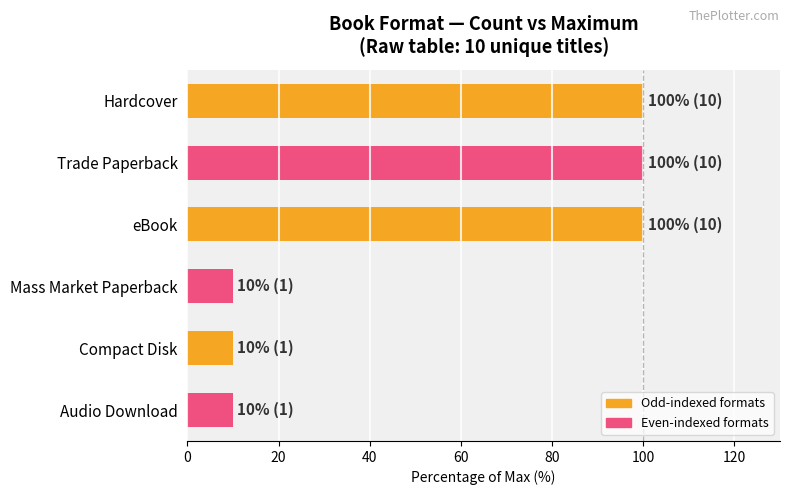

What is the minimum value shown in the chart?

10